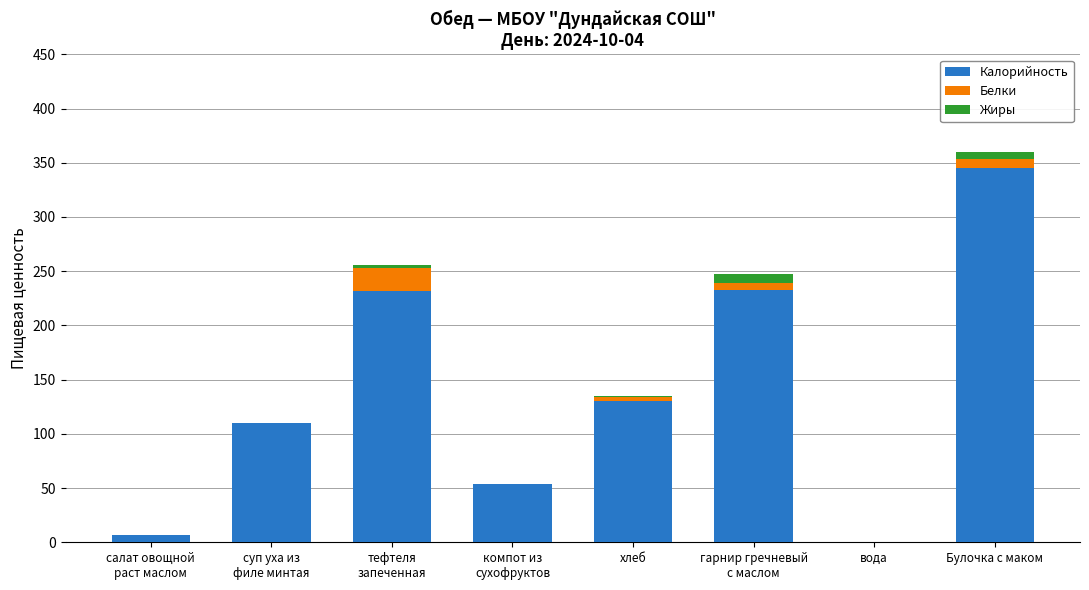

At which category is the sum across all series the highest?

Булочка с маком